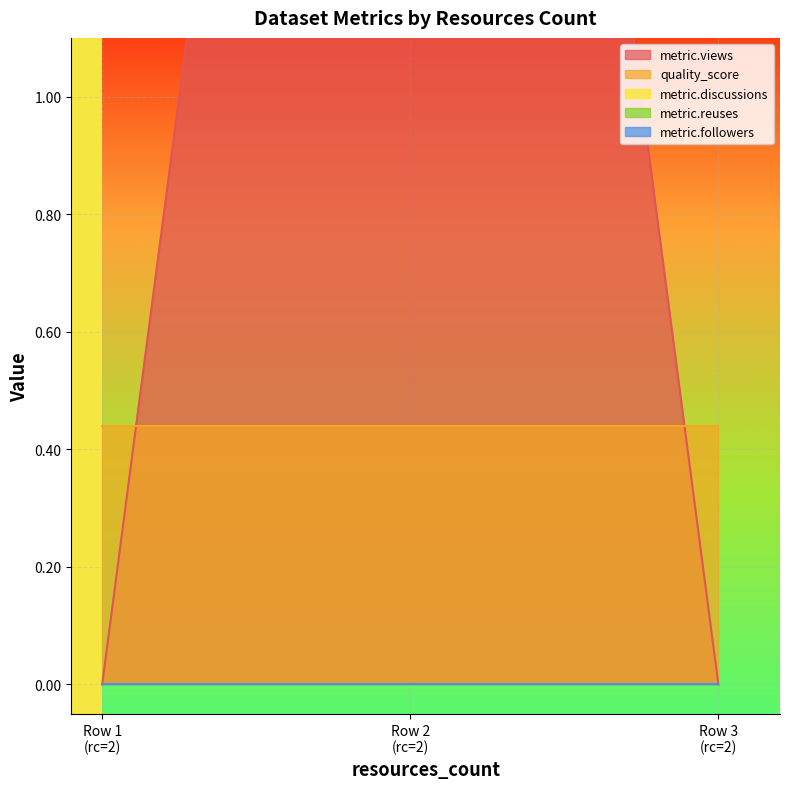

At how many categories does at least one series exceed 3?

1